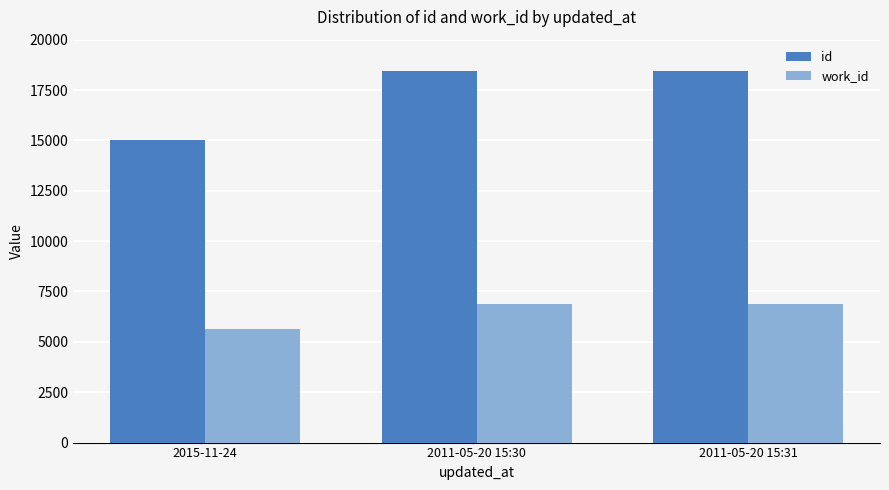

Read the id value at 2011-05-20 15:30, to the nearest 100.

18400